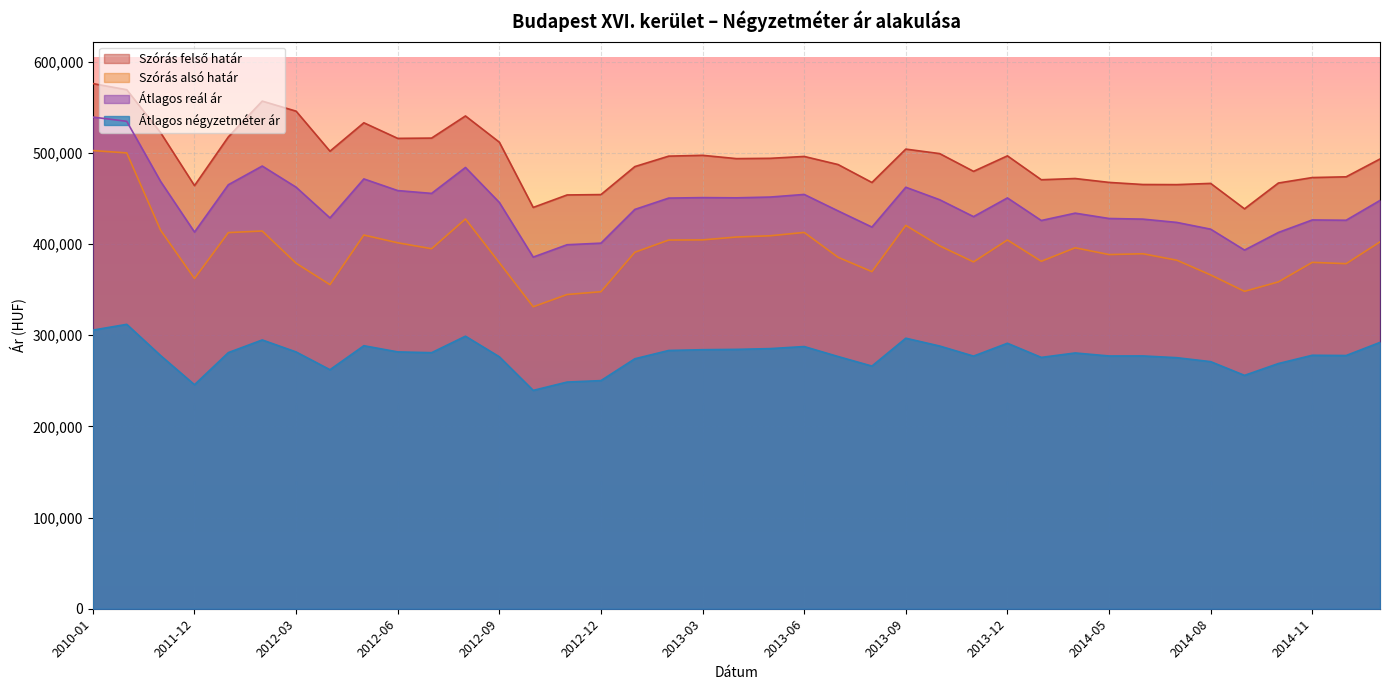

Where does the Átlagos reál ár series first go above 445680?

2010-01